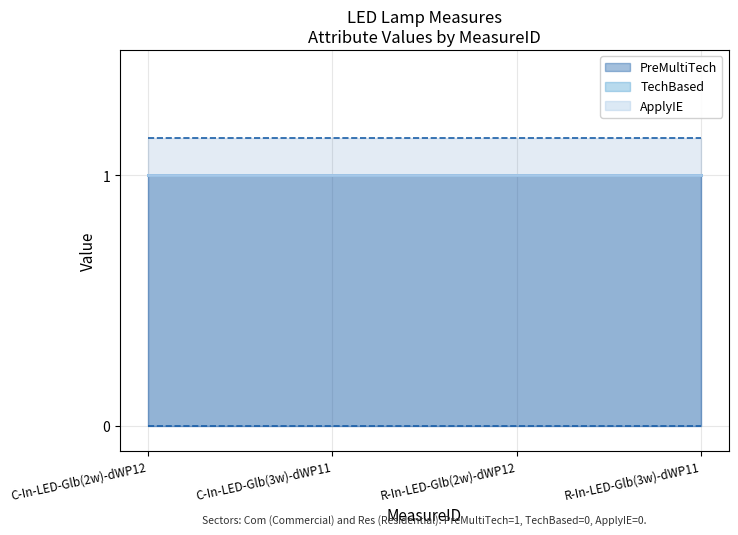

Which label corresponds to the smallest value in the chart?

C-In-LED-Glb(2w)-dWP12